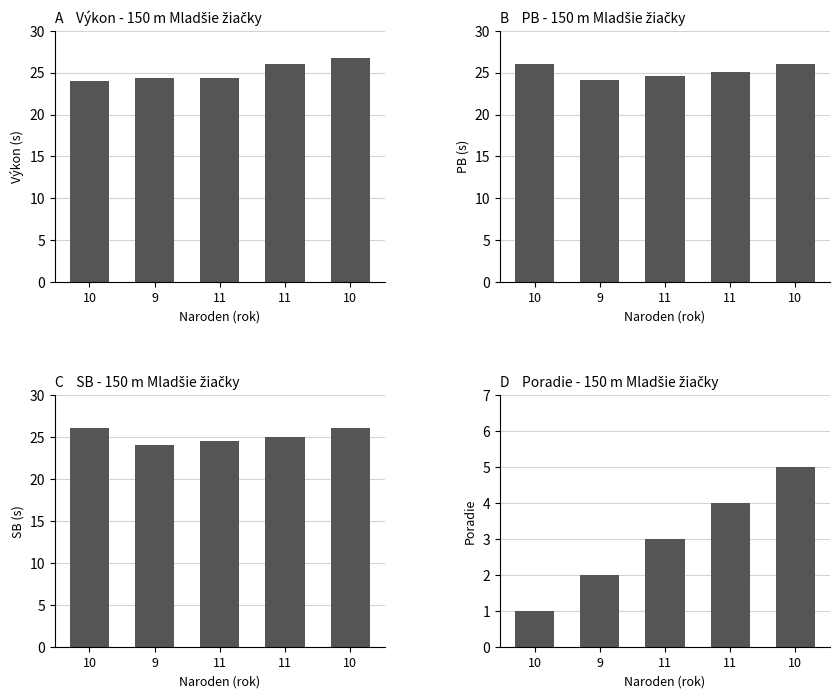

What is the spread (max minus min) of values at 11?

21.5